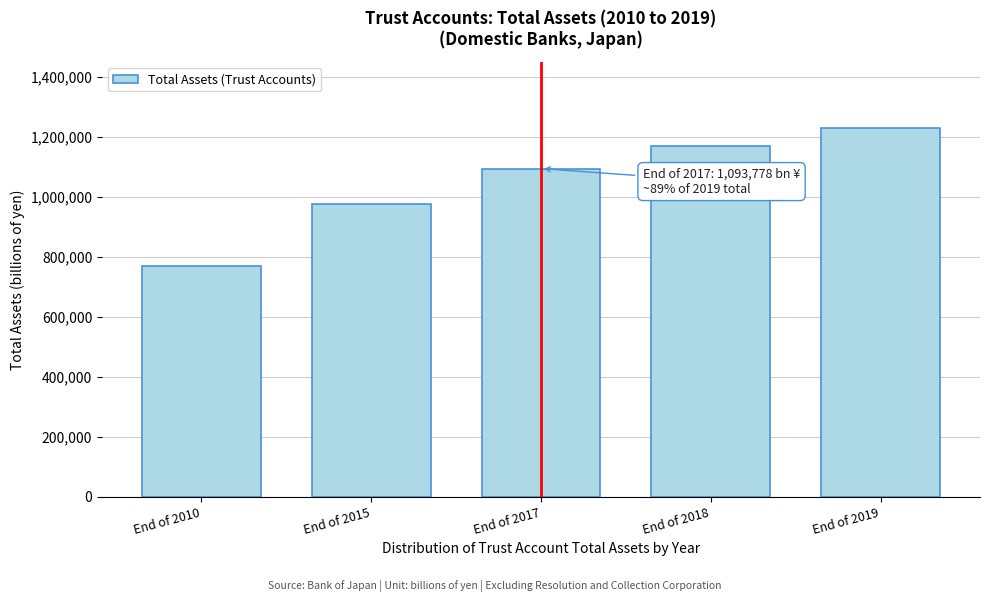

Reading left to right, transcribe all the data shown in this chart.

End of 2010=768415	End of 2015=974945	End of 2017=1093778	End of 2018=1168228	End of 2019=1227781